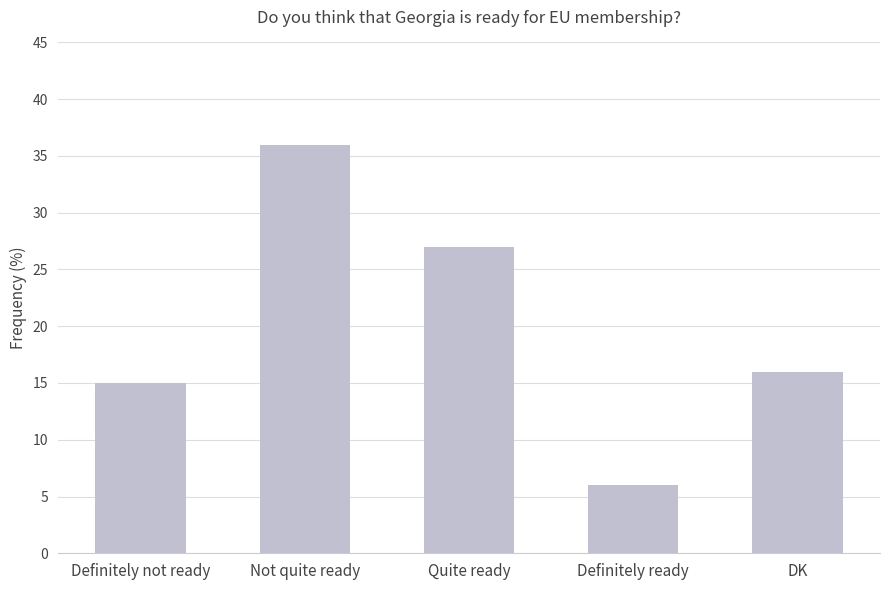

True or false: the data shows 25 at DK.

False